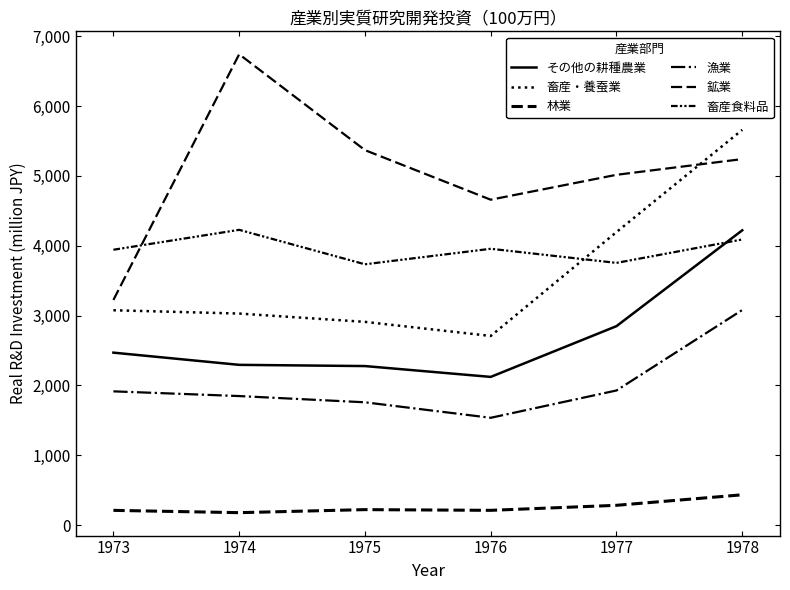

Does the chart display data point markers on the line(s)?

No